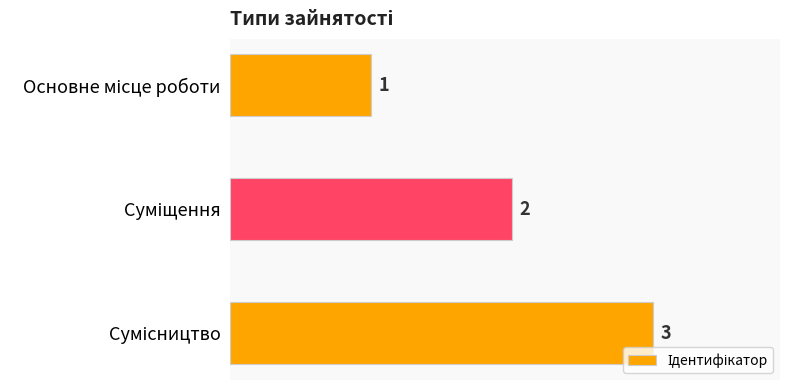

What is the average value?

2